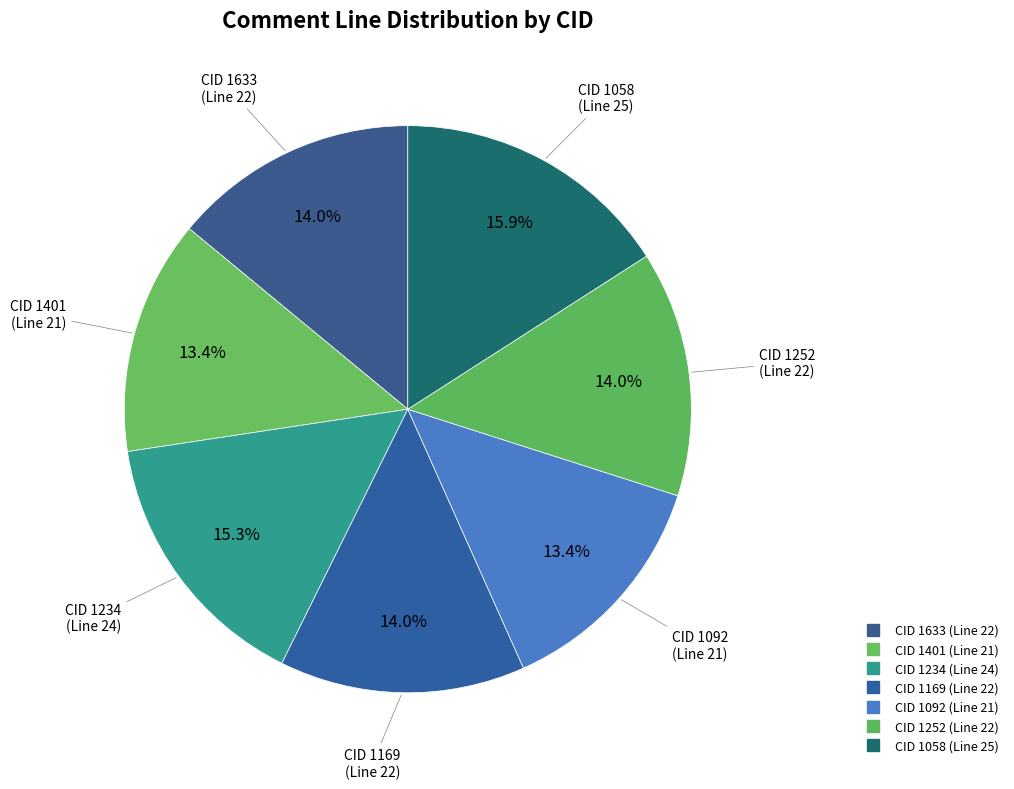

Rank the categories by value from lowest to highest.

1401, 1092, 1633, 1169, 1252, 1234, 1058